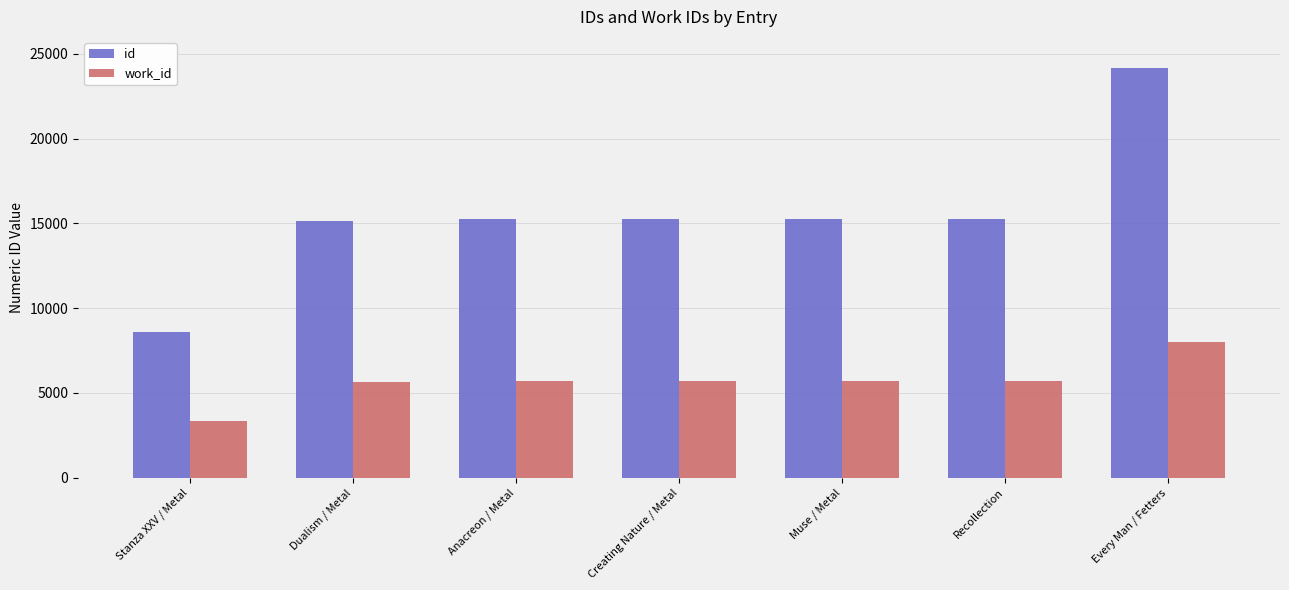

Which series has the widest spread of values?

id